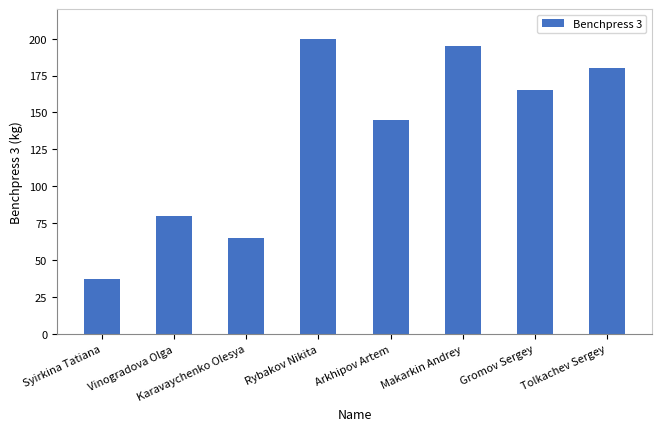

List the labels in order of value, smallest first.

Syirkina Tatiana, Karavaychenko Olesya, Vinogradova Olga, Arkhipov Artem, Gromov Sergey, Tolkachev Sergey, Makarkin Andrey, Rybakov Nikita